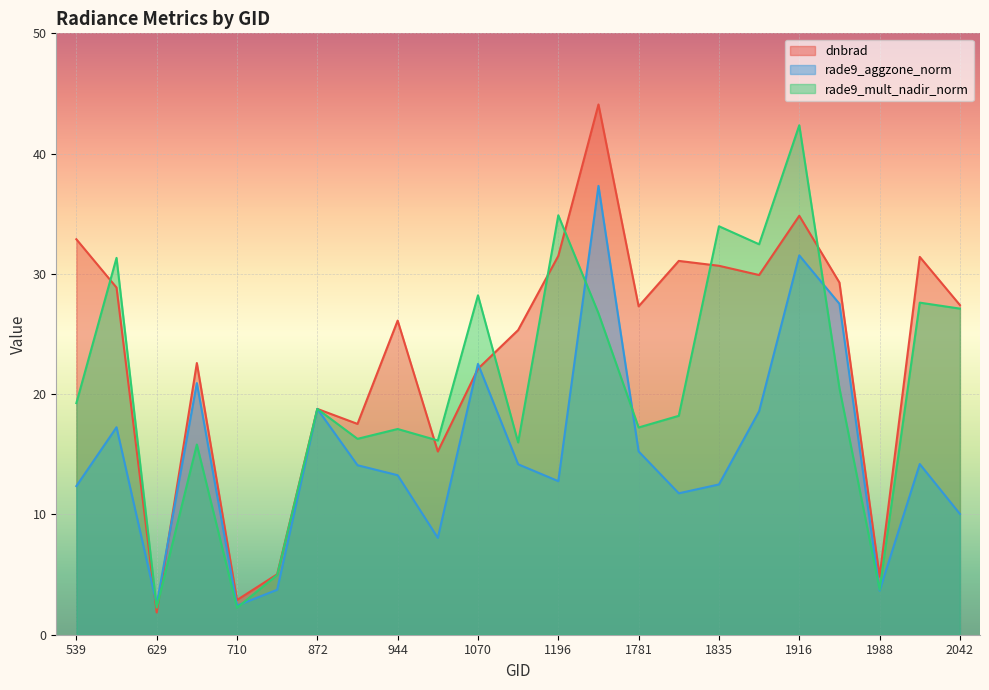

True or false: rade9_mult_nadir_norm and dnbrad intersect in this chart.

True